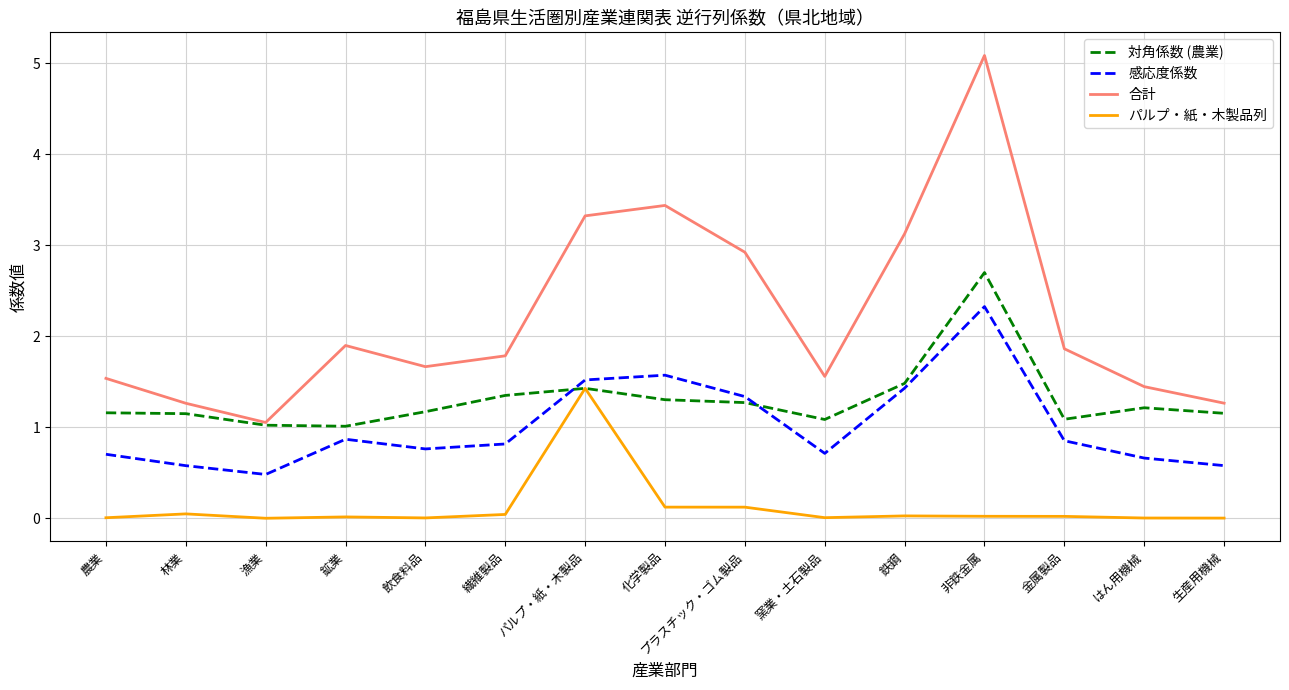

The value of 対角係数 (農業) at 農業 is 1.7. True or false?

False